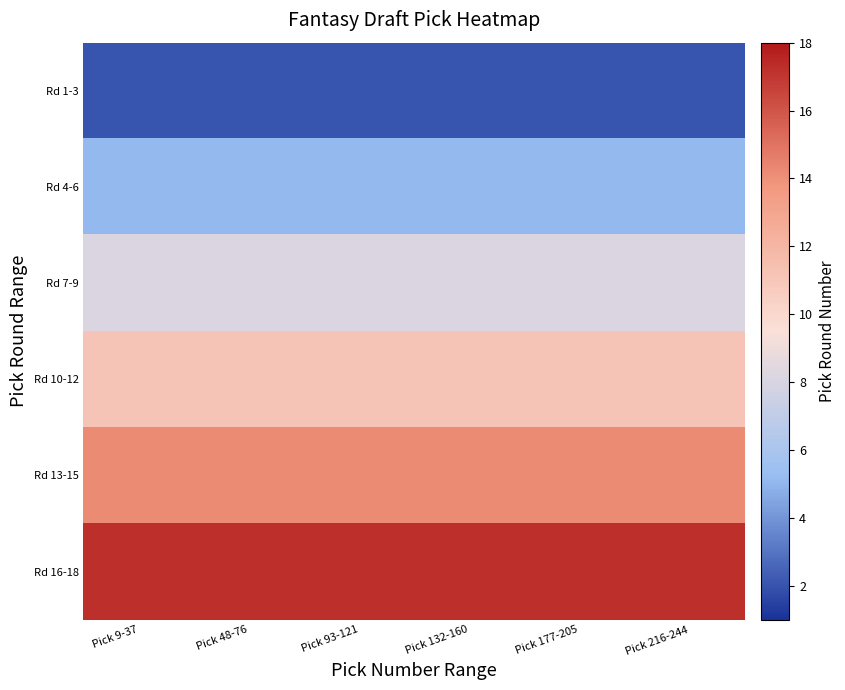

What is the spread (max minus min) of values at Pick 177-205?

15.2